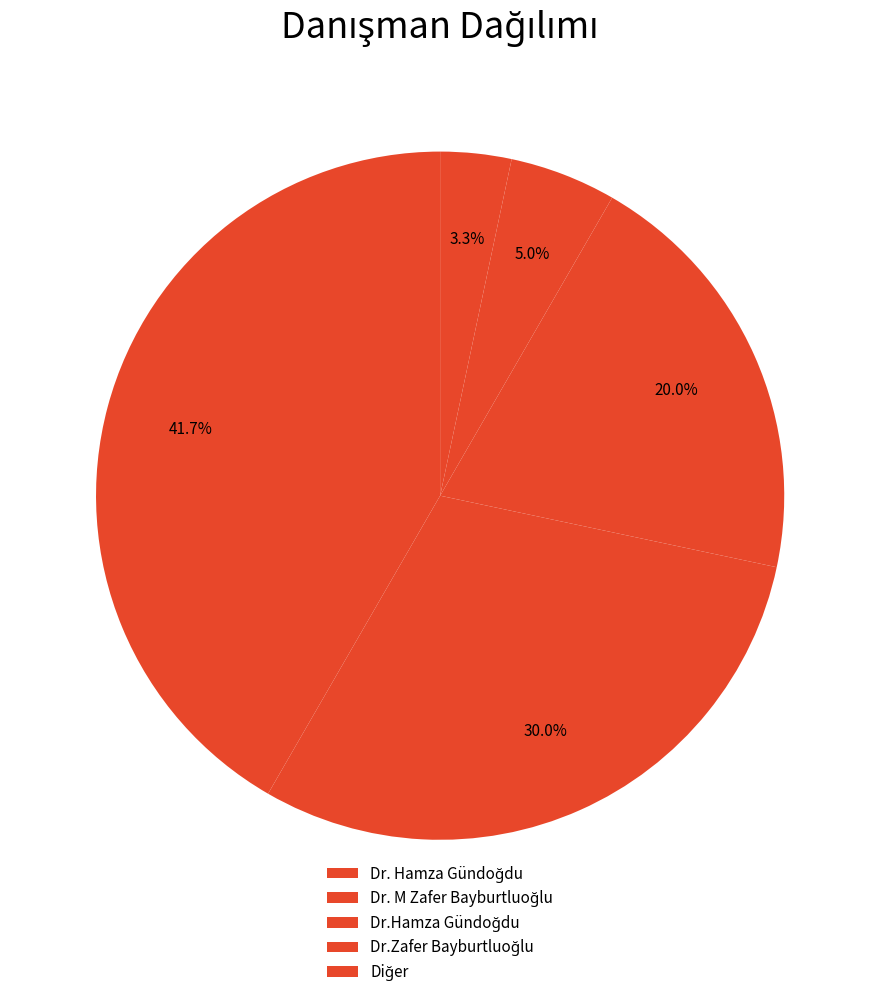

Which category has the biggest portion of the pie?

Dr. Hamza Gündoğdu